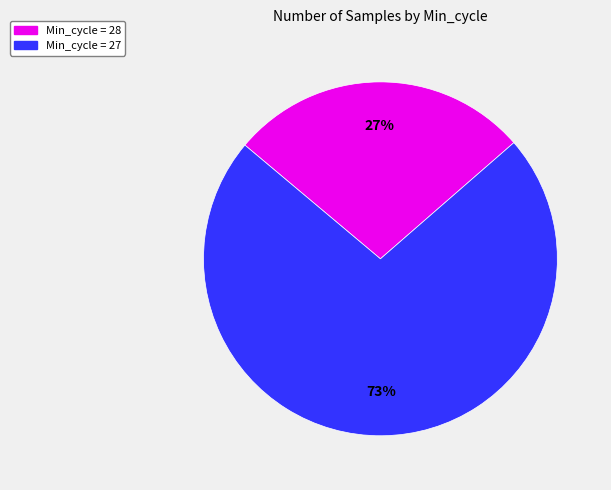

Does any single category account for the majority?

Yes